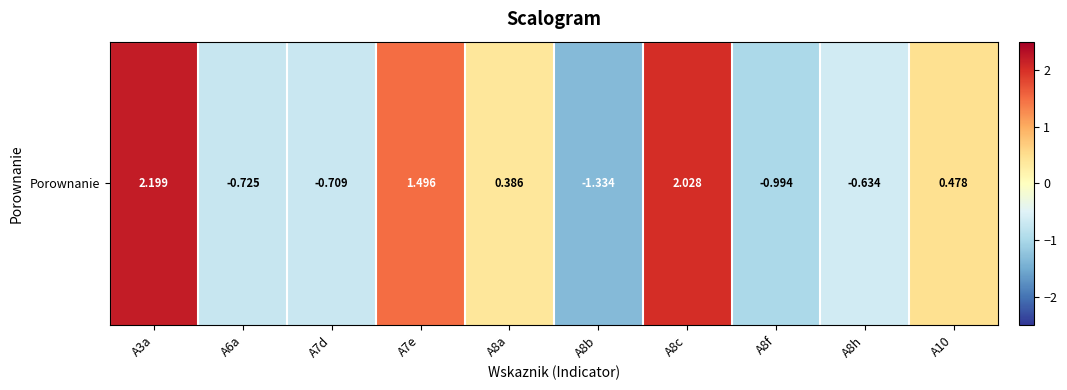

What is the sum of all values?

2.2